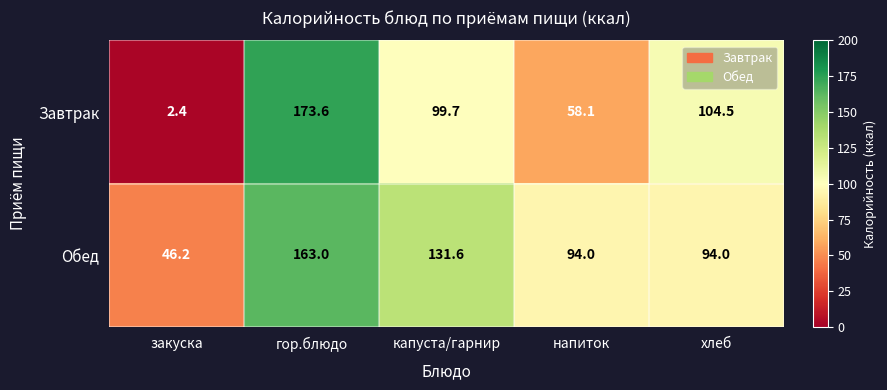

The Обед series shows 131.6 at капуста/гарнир. True or false?

True